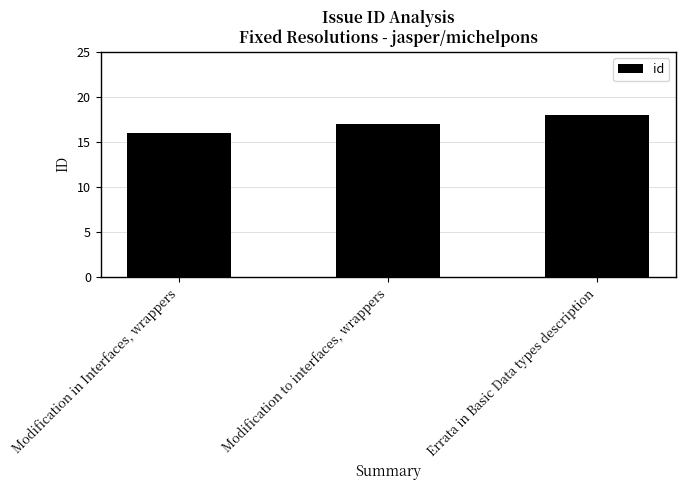

Reading left to right, list all the values displayed in this chart.

Modification in Interfaces, wrappers=16	Modification to interfaces, wrappers=17	Errata in Basic Data types description=18